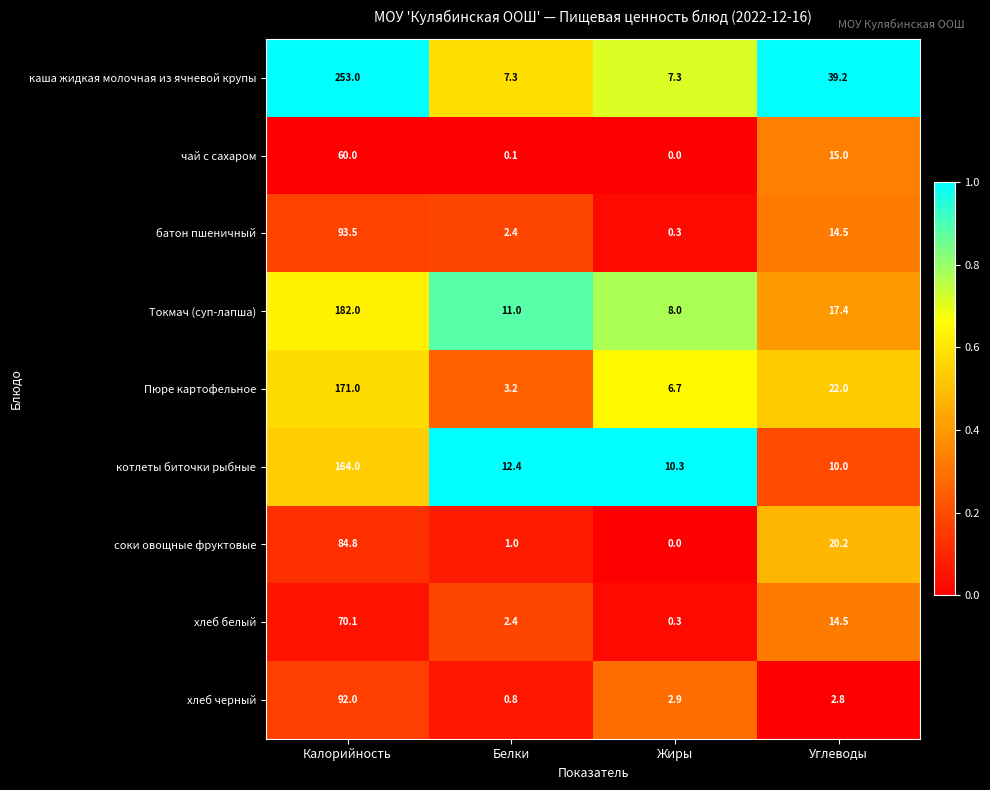

Rank the series by their maximum value, from highest to lowest.

каша жидкая молочная из ячневой крупы, Токмач (суп-лапша), Пюре картофельное, котлеты биточки рыбные, батон пшеничный, хлеб черный, соки овощные фруктовые, хлеб белый, чай с сахаром